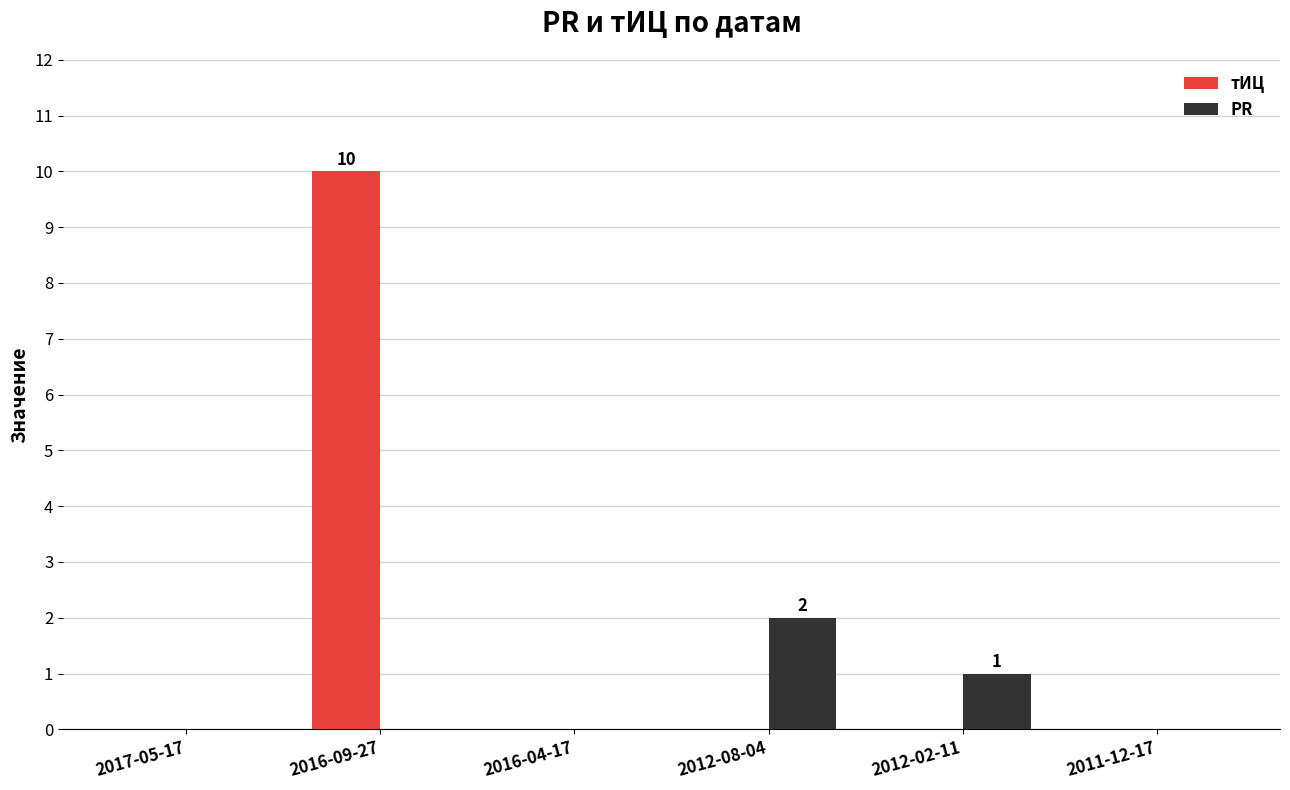

How many groups of bars are there?

6